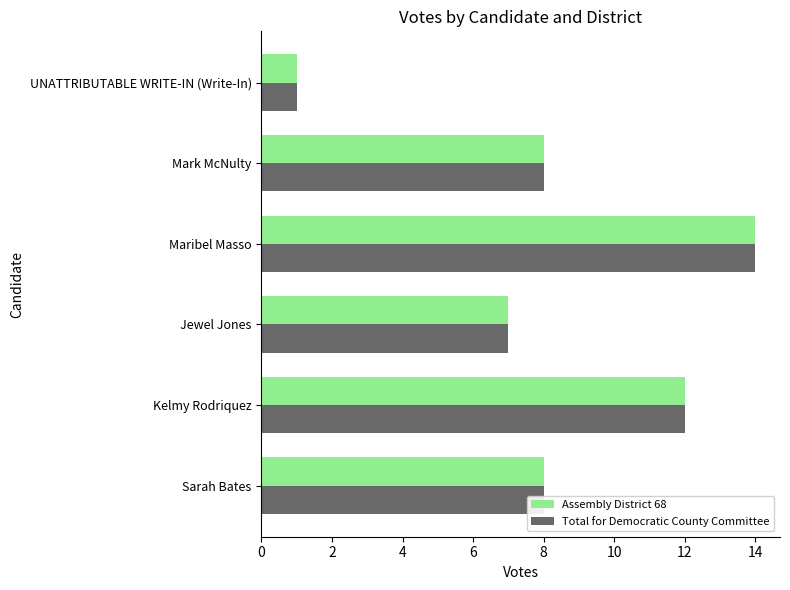

What is the difference between the maximum and minimum values in the Total for Democratic County Committee series?

13